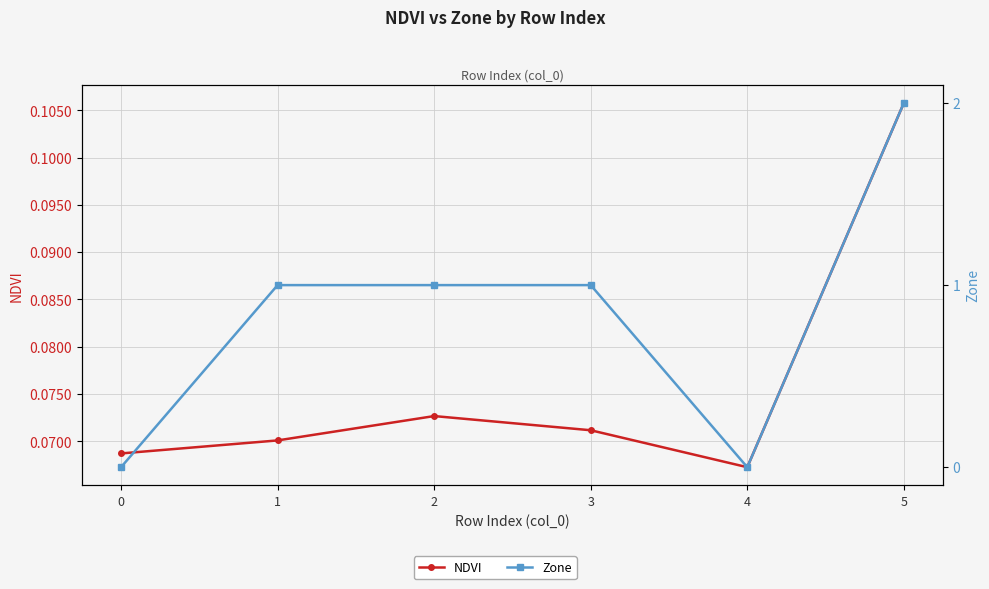

Is the value of Zone at 5 greater than the value of NDVI at 0?

Yes